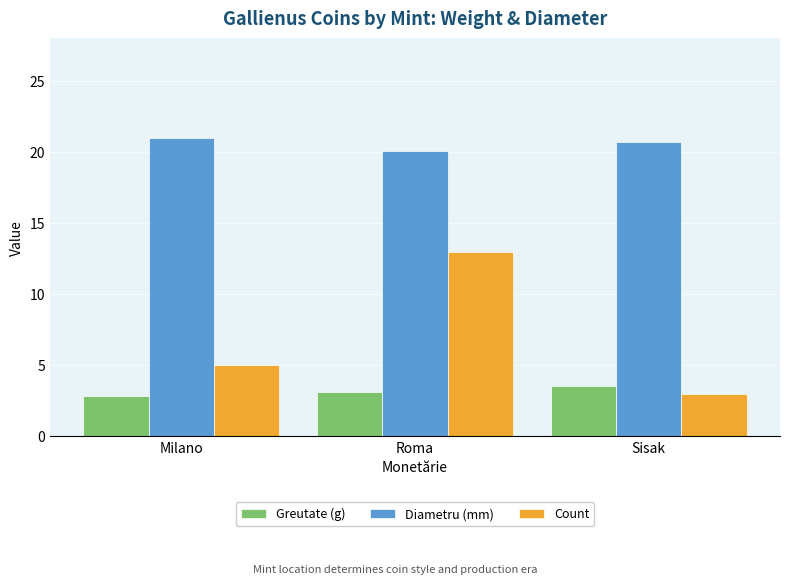

What are all the series names shown in the legend?

Greutate (g), Diametru (mm), Count